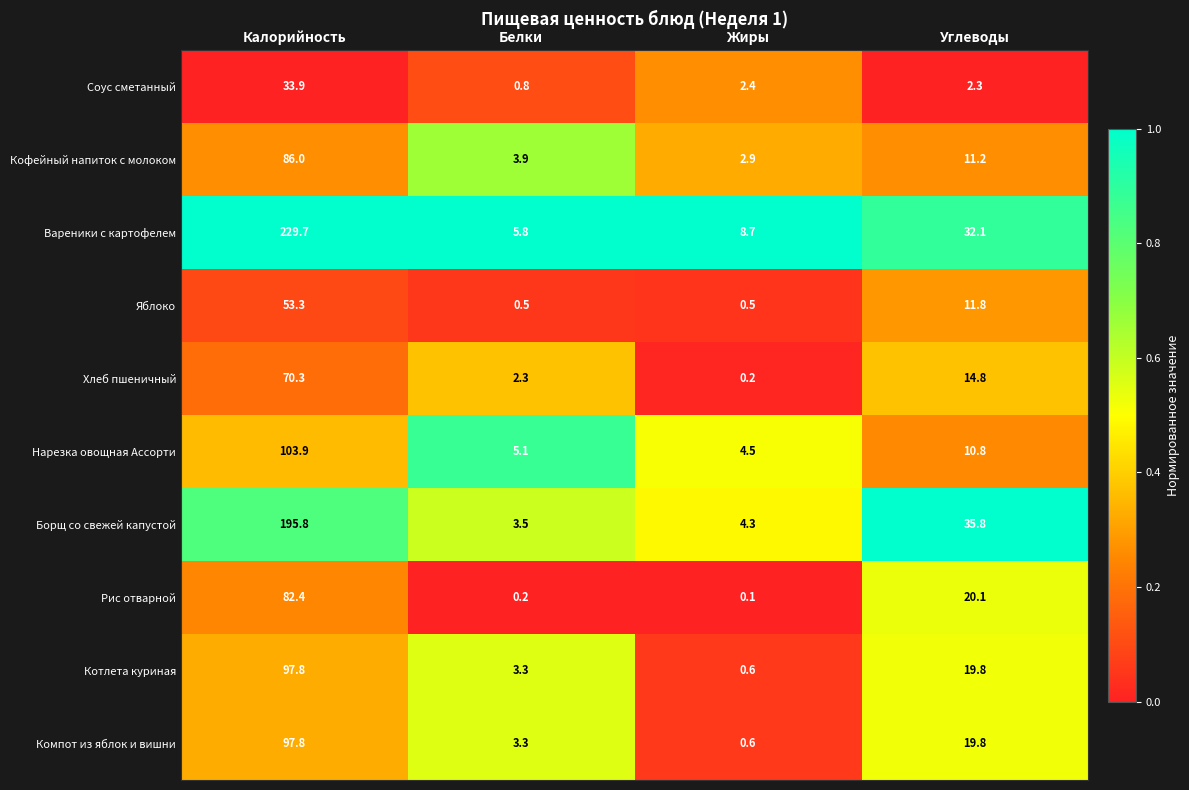

Which series has the largest range (max minus min)?

Вареники с картофелем